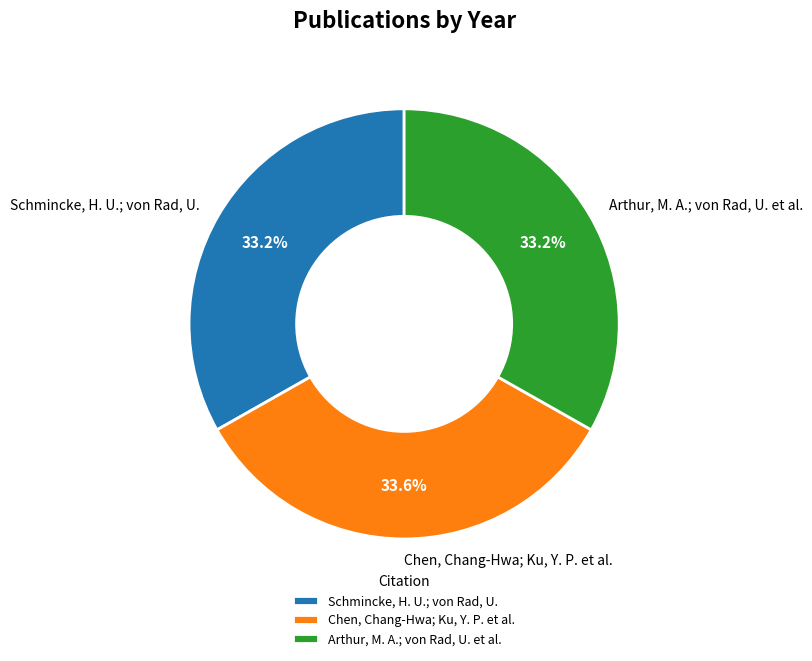

How many segments does this pie chart have?

3